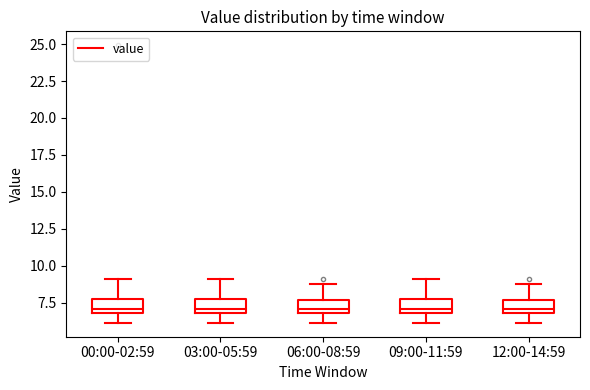

Reading left to right, read every box against the y-axis: the position of its median line, the range the box covers, and the ends of its whiskers. The values are not printed on the chart, so give them approximately, as read against the axis.

00:00-02:59: median 7.0 (just above the box's lower edge), box 7.0 to 8.0, whiskers 6.0 to 9.0
03:00-05:59: median 7.0 (just above the box's lower edge), box 7.0 to 8.0, whiskers 6.0 to 9.0
06:00-08:59: median 7.0 (just above the box's lower edge), box 7.0 to 7.5, whiskers 6.0 to 9.0
09:00-11:59: median 7.0 (just above the box's lower edge), box 7.0 to 8.0, whiskers 6.0 to 9.0
12:00-14:59: median 7.0 (just above the box's lower edge), box 7.0 to 7.5, whiskers 6.0 to 9.0